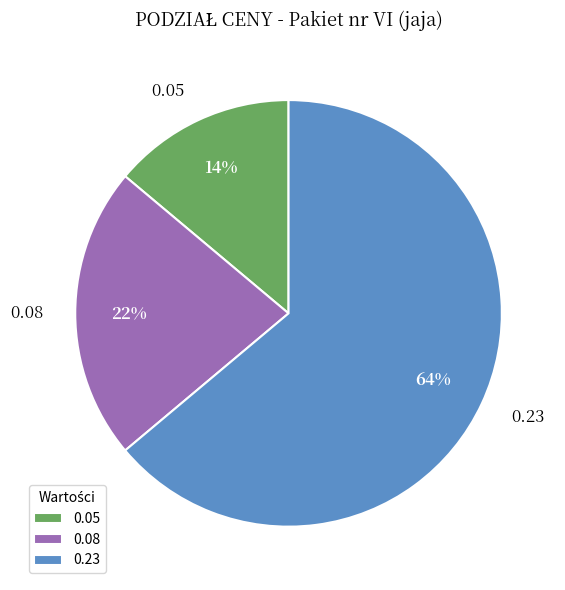

To the nearest percent, what is the difference between the largest and smallest slice percentages?

50%